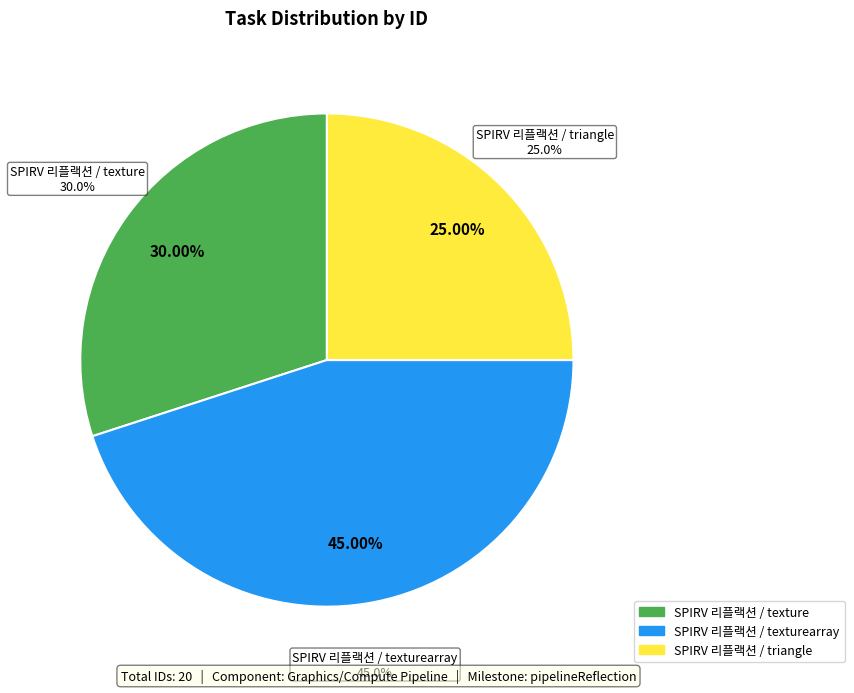

Is it true that SPIRV 리플랙션 / texture is 43% of the pie?

False